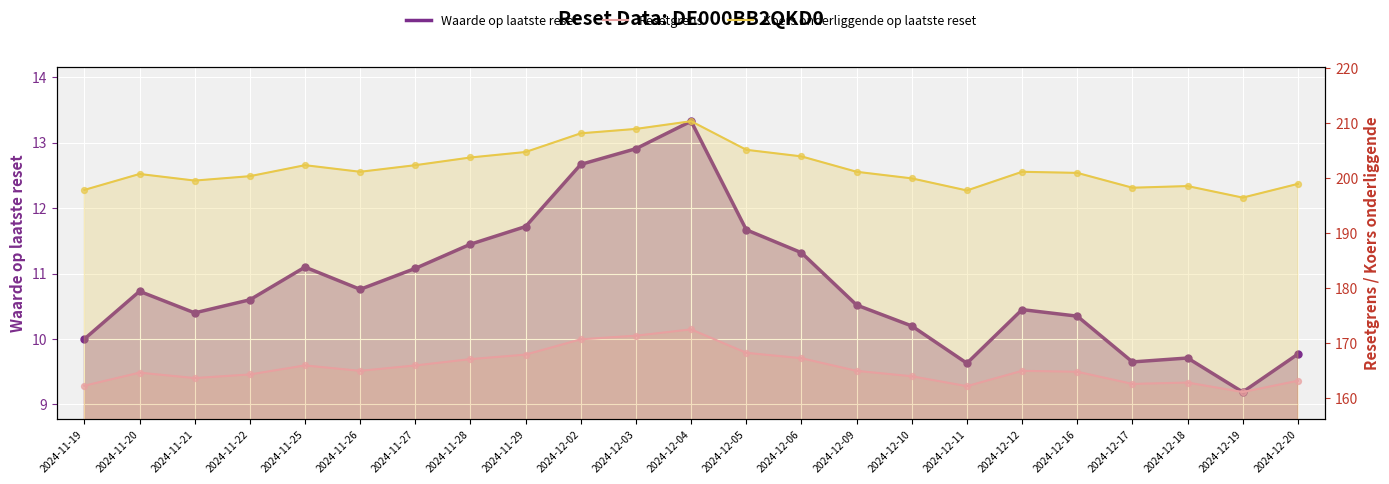

Which series has the largest total across all categories?

Koers onderliggende op laatste reset